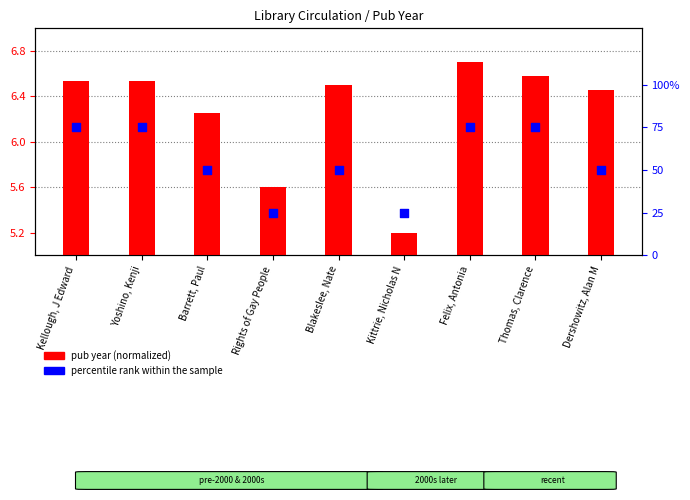

What are all the series names shown in the legend?

pub year (normalized), percentile rank within the sample